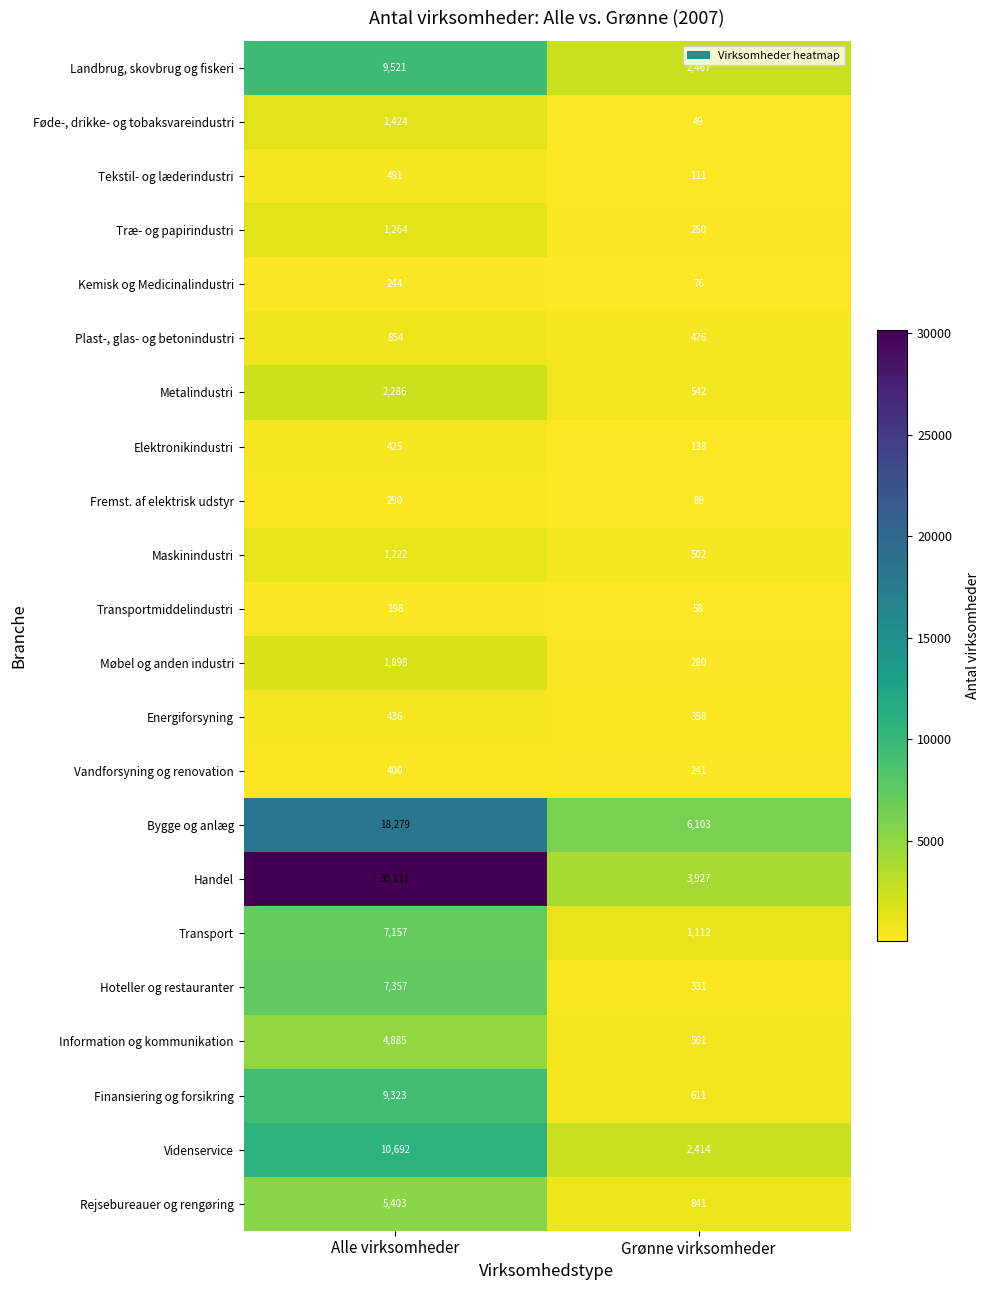

True or false: Møbel og anden industri has a value of 280 at Grønne virksomheder.

True